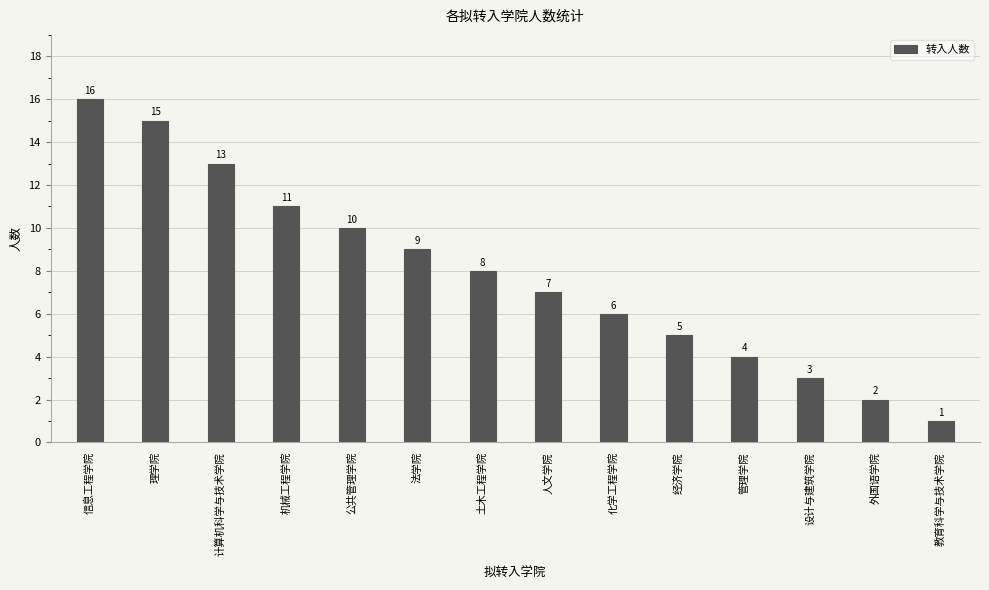

What is the average value?

8